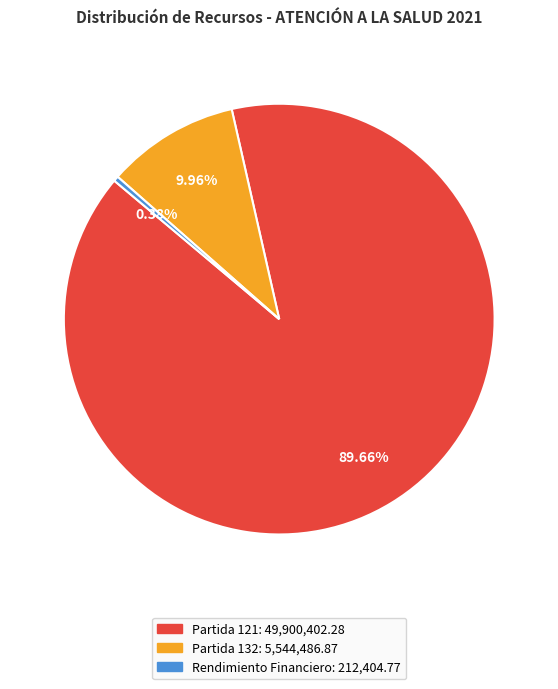

Does any single category account for the majority?

Yes